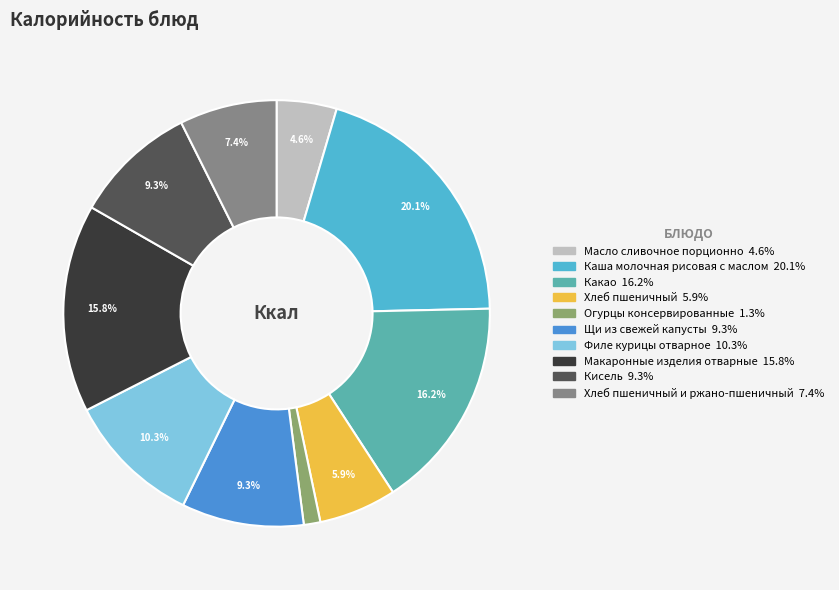

Is there a majority slice in this chart?

No